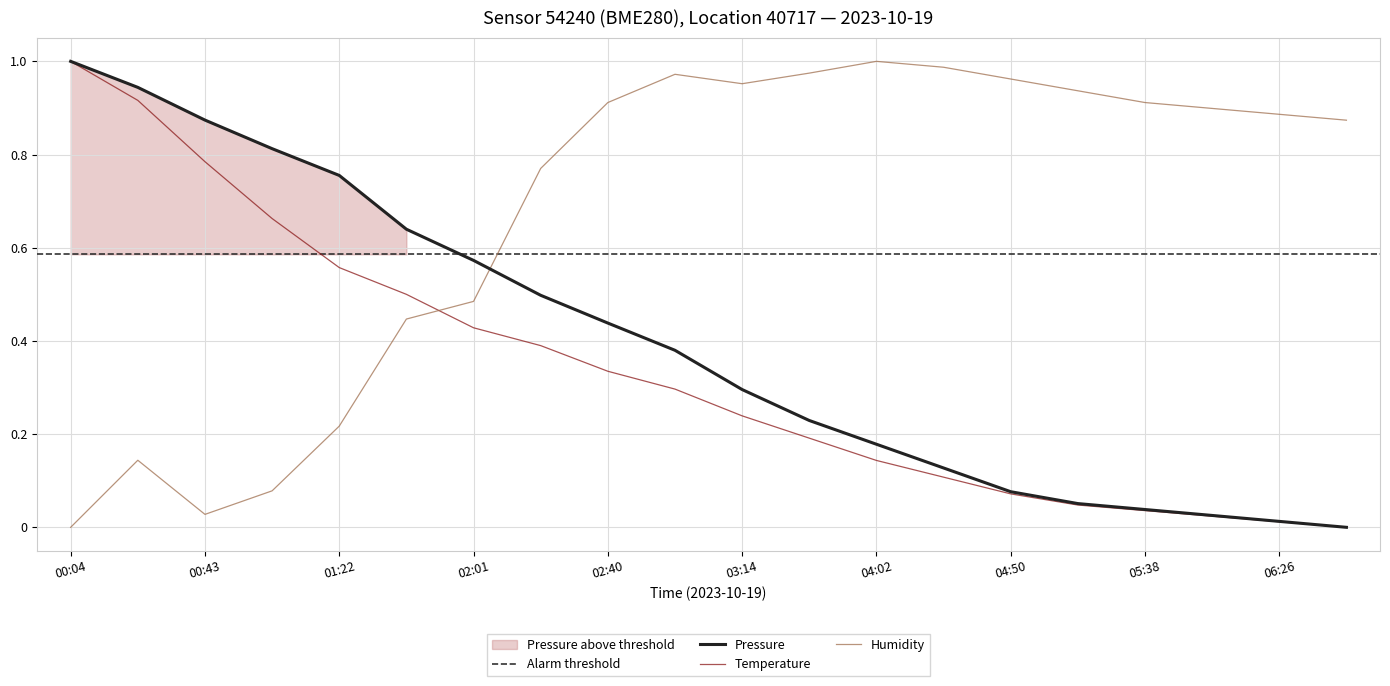

Which series has the largest Y range (max minus min)?

pressure